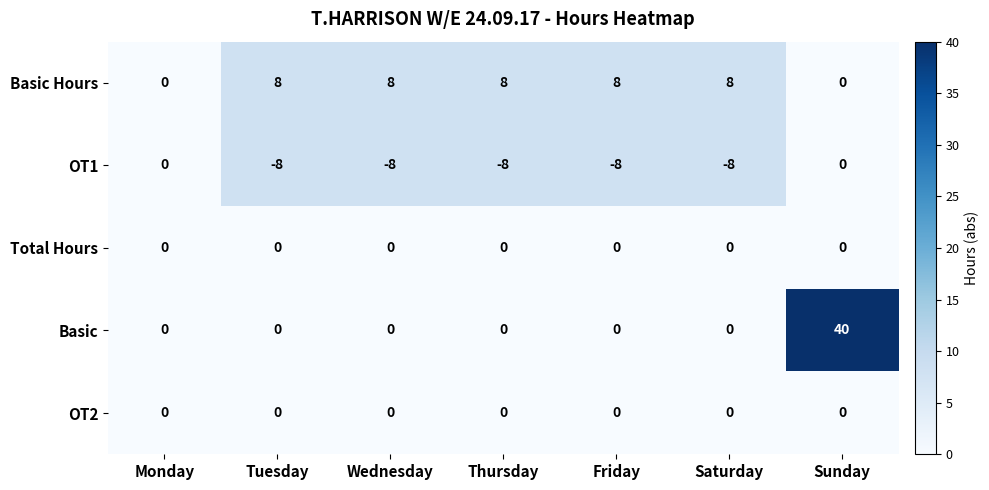

Which category has the highest value across all series?

Sunday